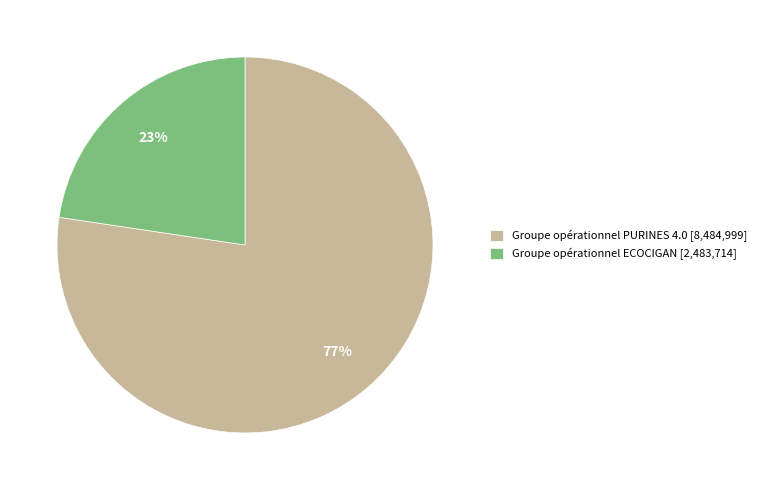

What percentage is the Groupe opérationnel PURINES 4.0 slice, to the nearest percent?

77%